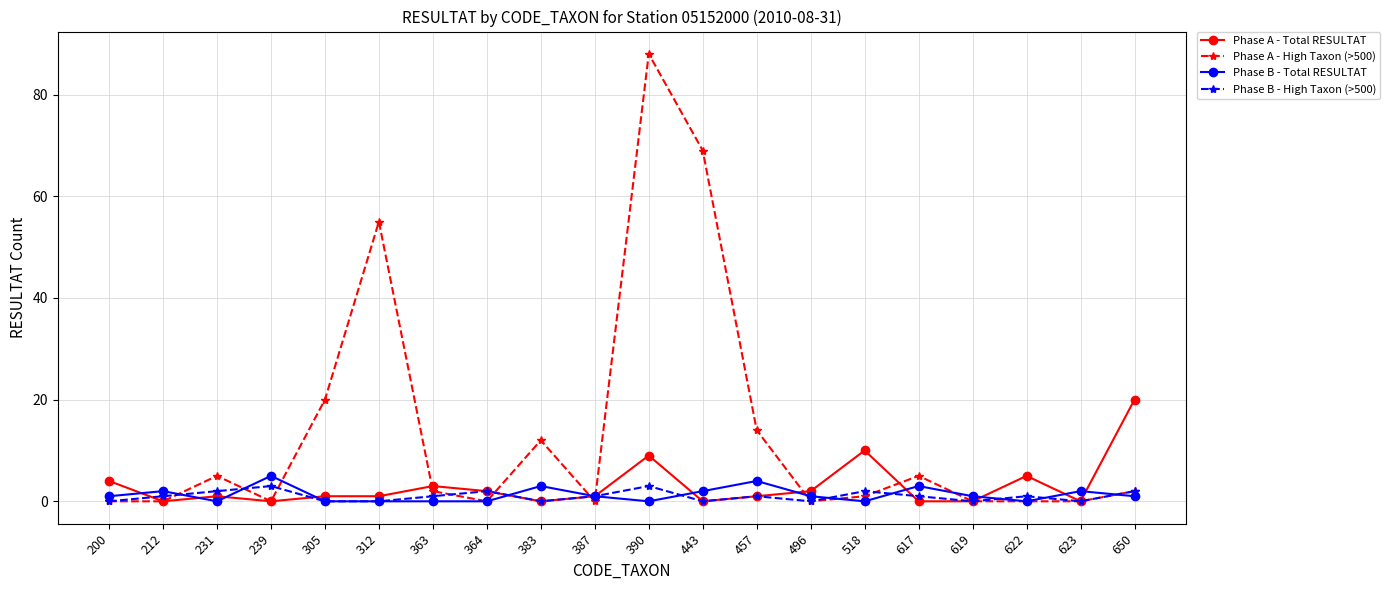

Reading right to left, list all the values displayed in this chart.

Phase A - Total RESULTAT: 20	0	5	0	0	10	2	1	0	9	1	0	2	3	1	1	0	1	0	4
Phase A - High Taxon (>500): 2	0	0	0	5	1	0	14	69	88	0	12	0	2	55	20	0	5	0	0
Phase B - Total RESULTAT: 1	2	0	1	3	0	1	4	2	0	1	3	0	0	0	0	5	0	2	1
Phase B - High Taxon (>500): 2	0	1	0	1	2	0	1	0	3	1	0	2	1	0	0	3	2	1	0